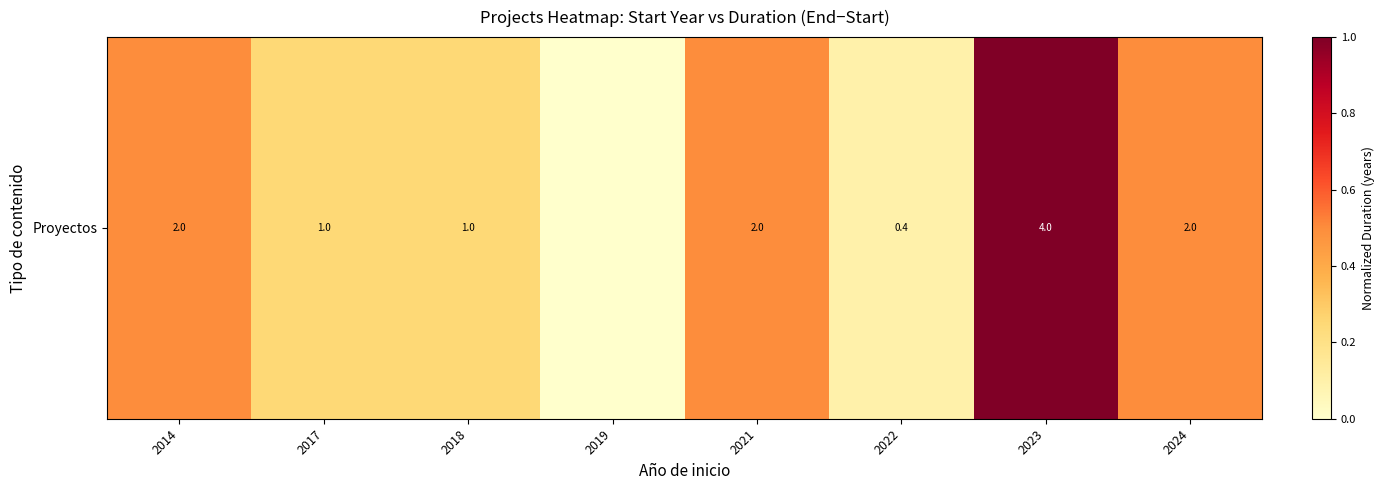

Count the number of values greater than 0.

7